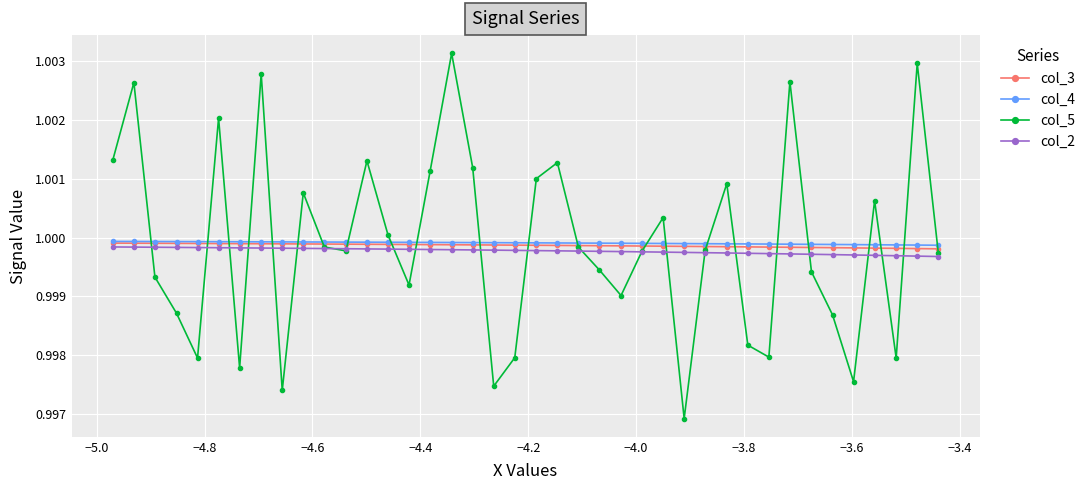

True or false: col_5 has more than 0 interior local peaks.

True